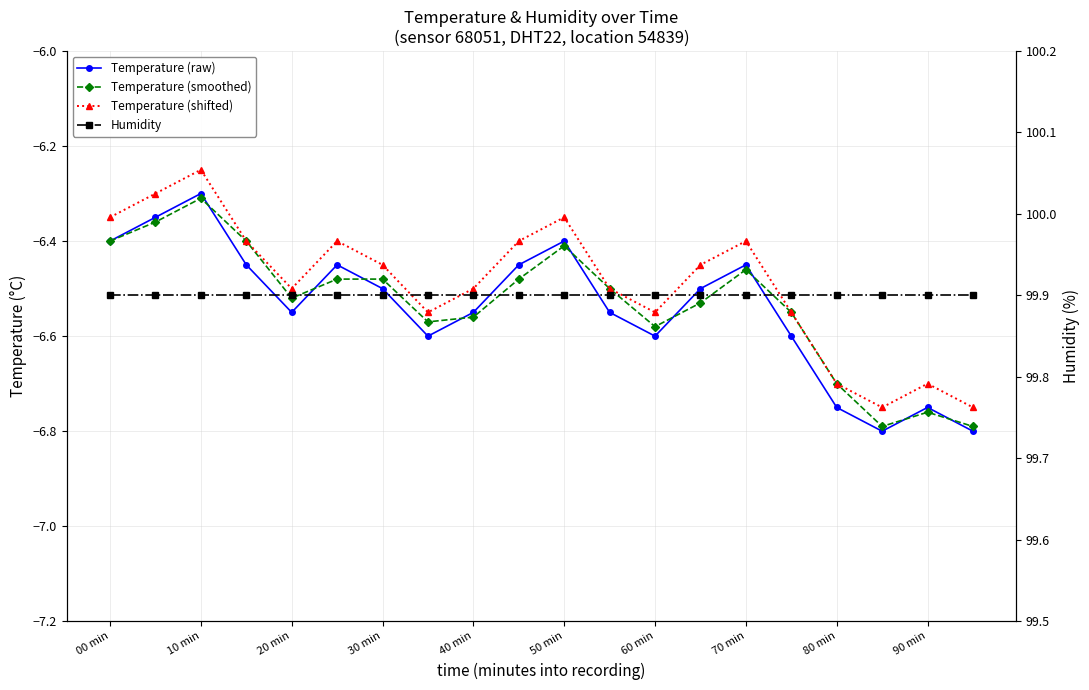

Where is Humidity nearest to the value 99?

00 min